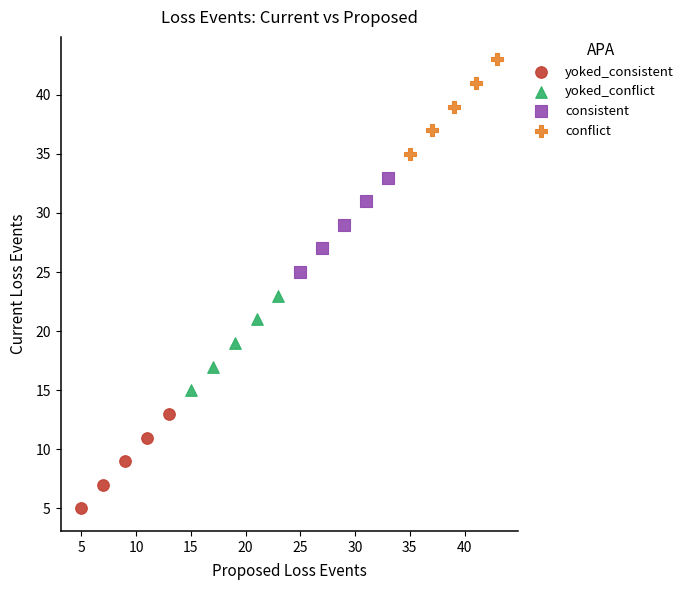

Which series reaches the minimum Y coordinate?

yoked_consistent